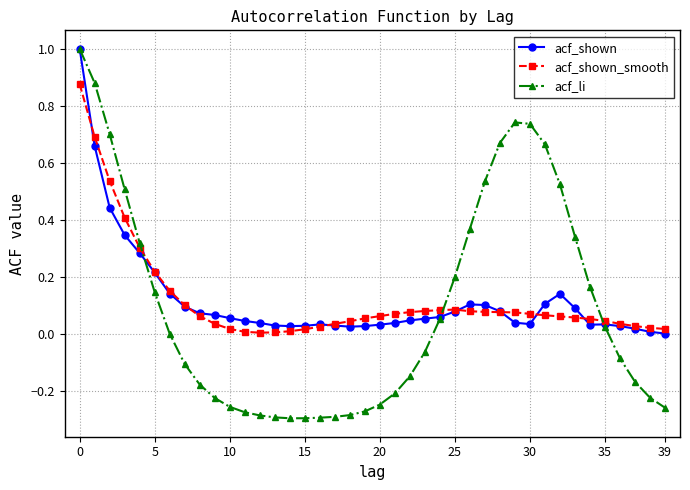

Which series has the widest spread of values?

acf_li